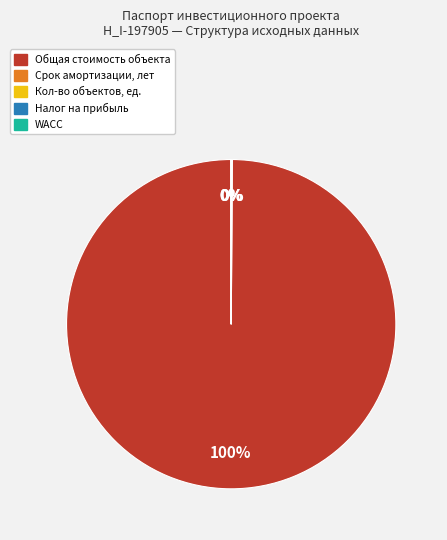

What is the majority slice?

Общая стоимость объекта